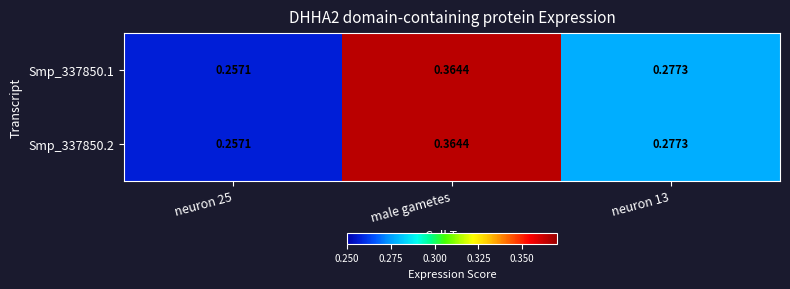

At which label does Smp_337850.1 reach its peak?

male gametes